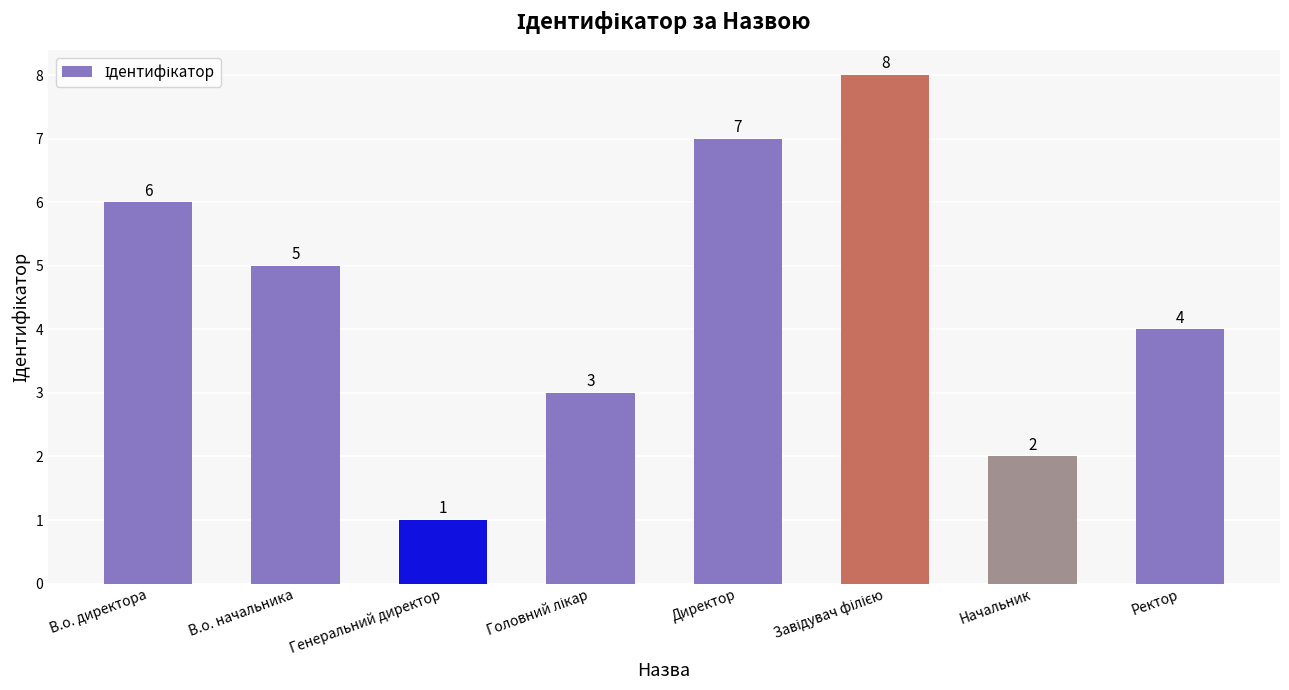

What is the difference between the maximum and minimum values?

7